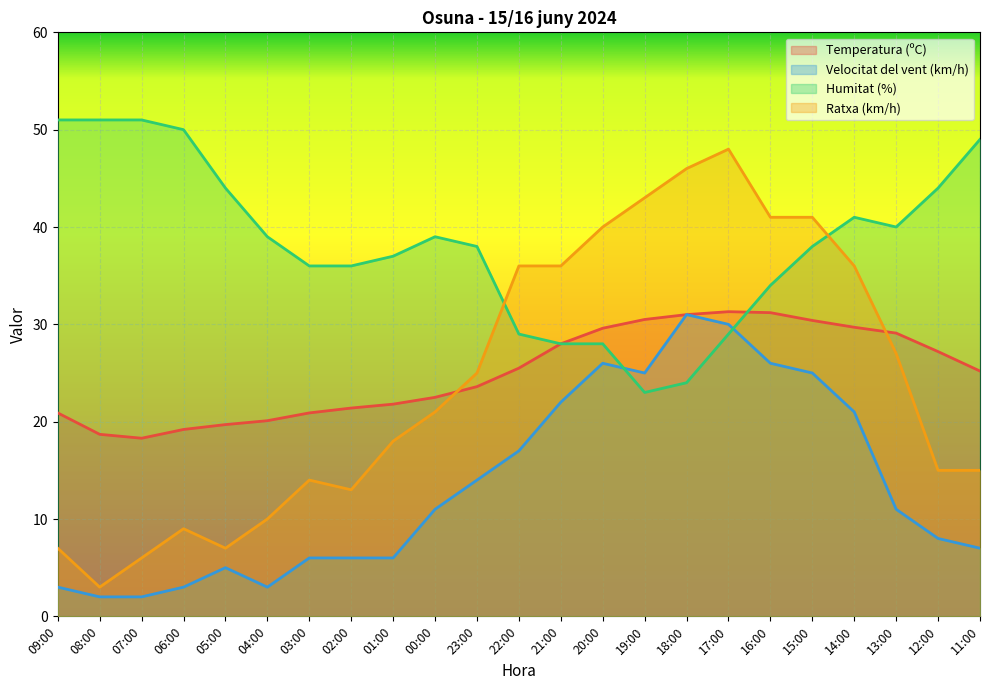

What is the difference between the second highest and second lowest values in the Ratxa (km/h) series?

40.0